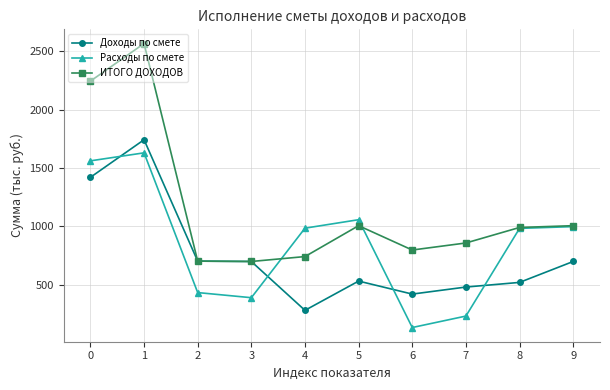

What is the sum of the ИТОГО ДОХОДОВ values at 7 and 0?

3101.3